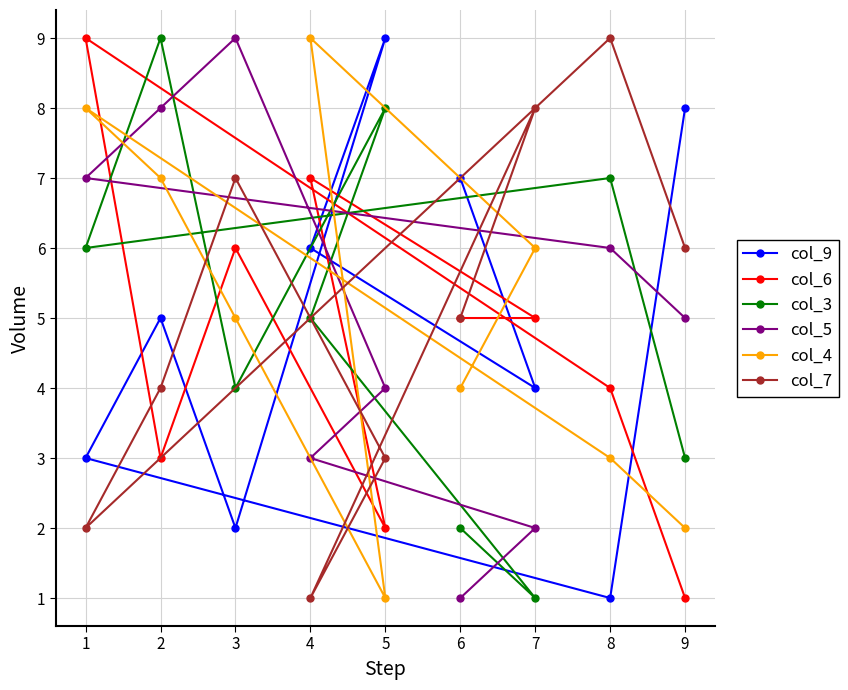

After their last crossing, which series has the higher values: col_3 or col_5?

col_5